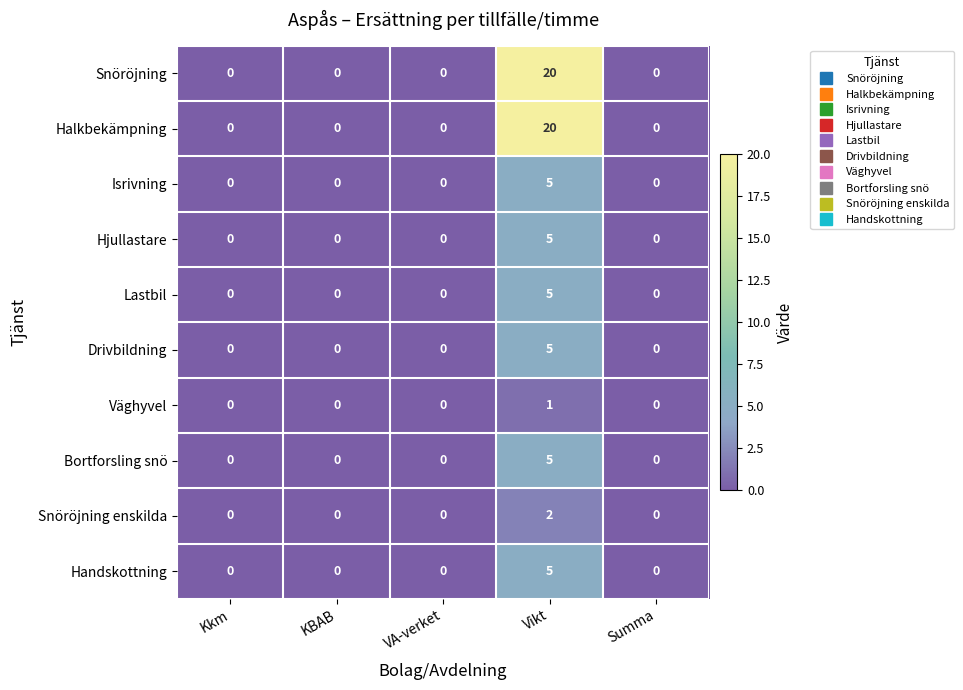

How many categories are shown in the chart?

5